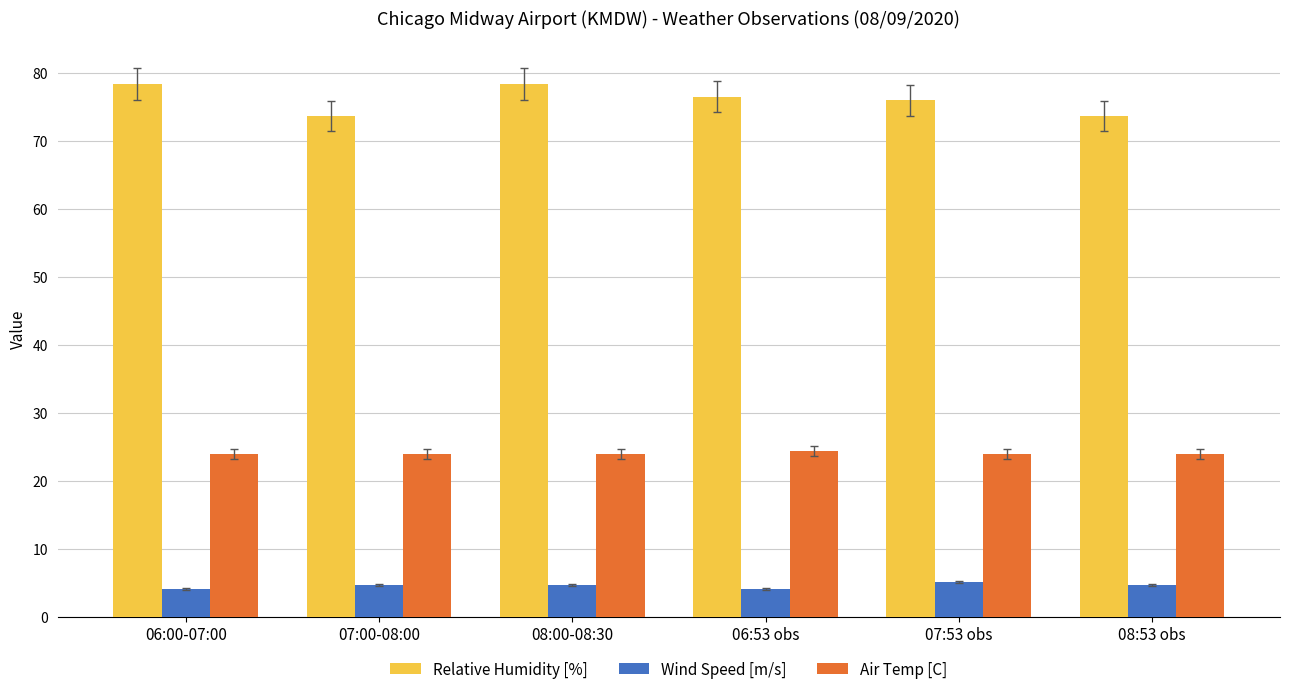

What is the greatest value displayed?

78.4